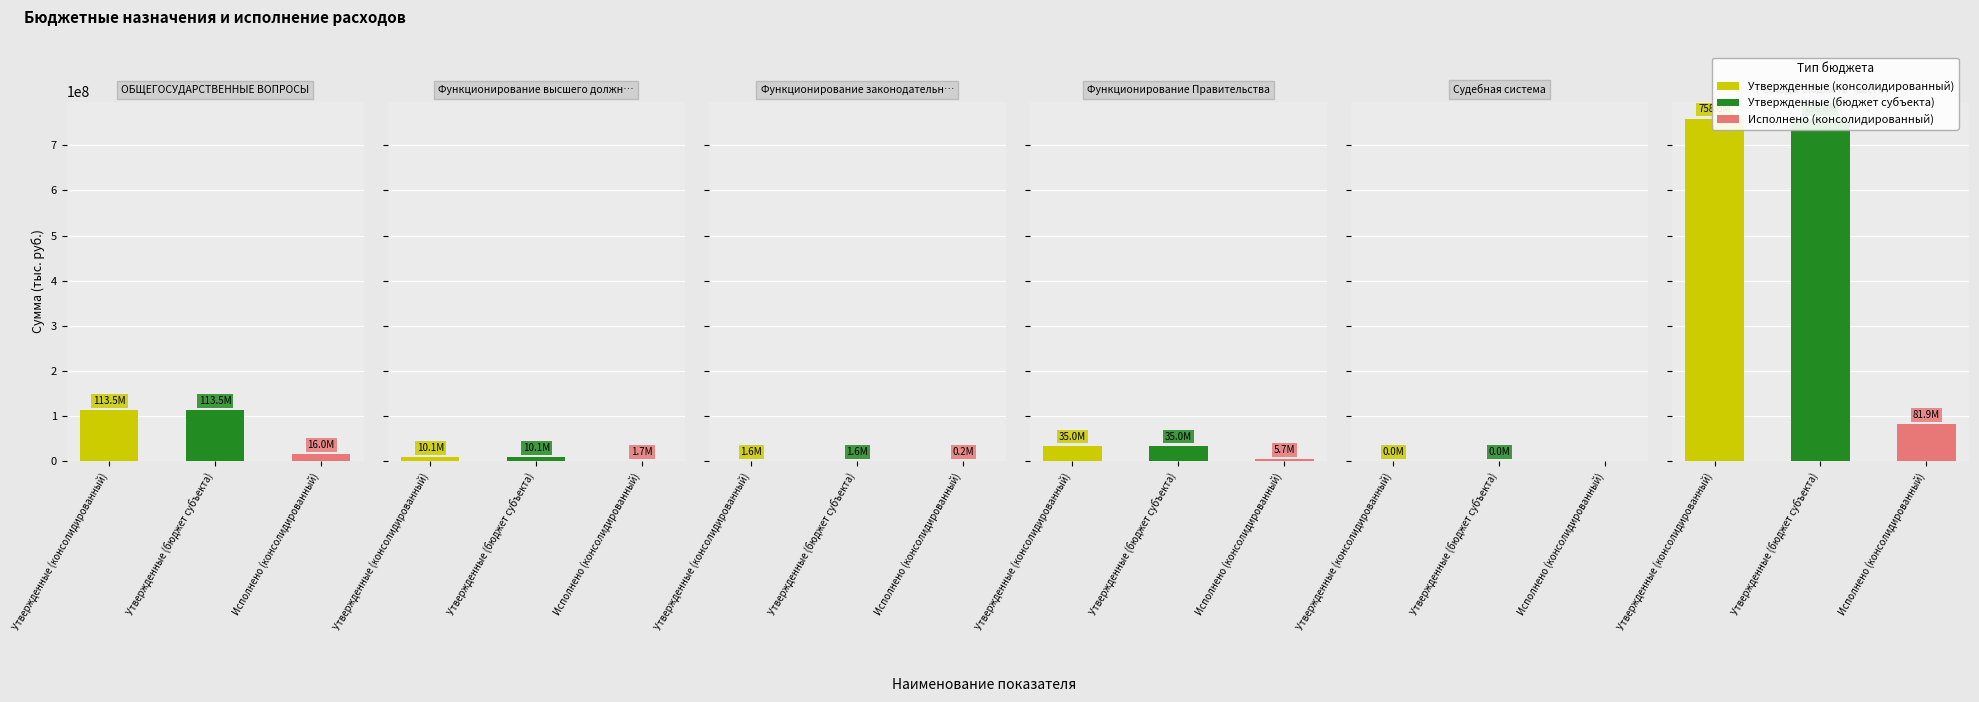

At which category is the sum across all series the highest?

Расходы бюджета - всего